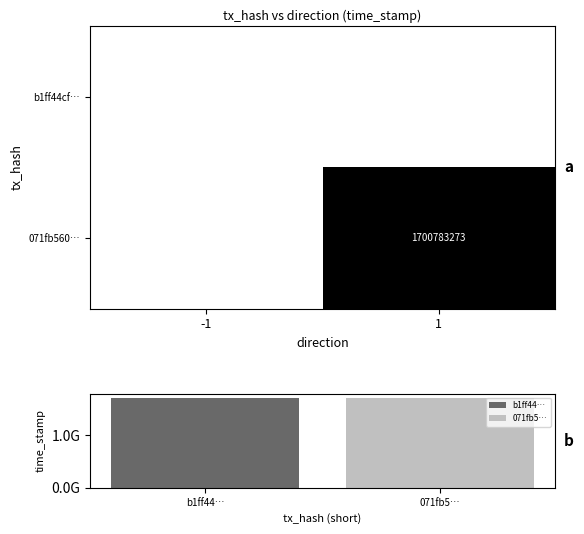

Between -1 and 1, which is larger?

1